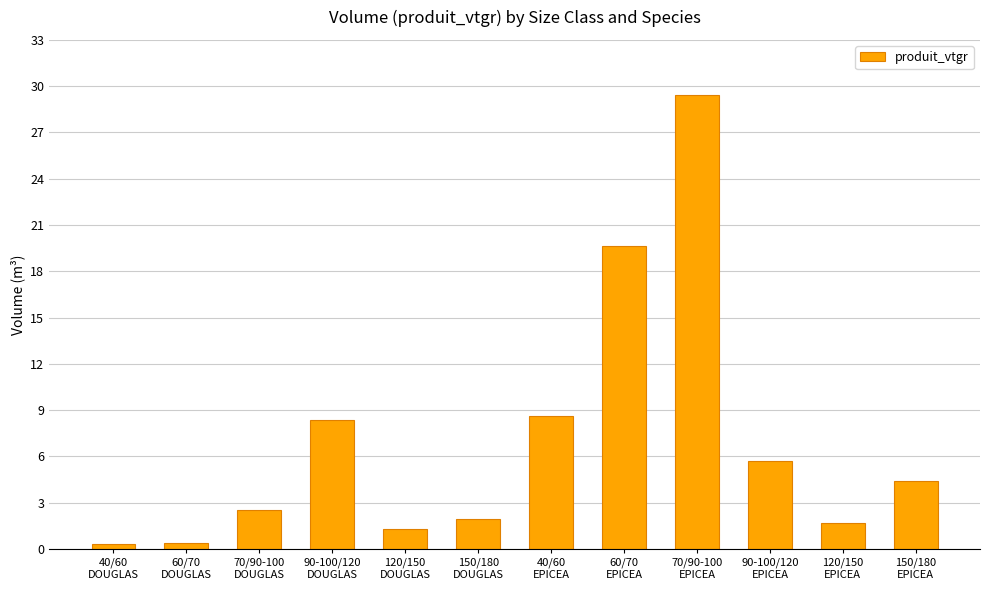

What is the greatest value displayed?

29.4